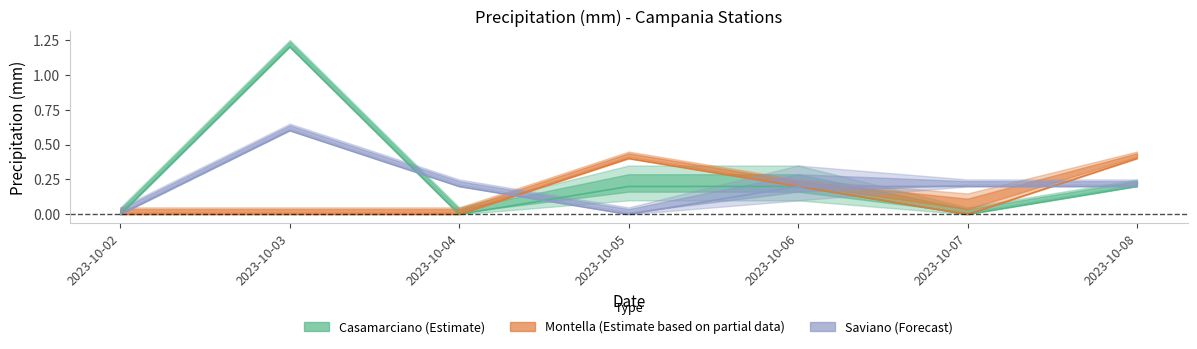

Reading left to right, extract all data points from this chart.

Casamarciano: 0.0	1.2	0.0	0.2	0.2	0.0	0.2
Montella: 0.0	0.0	0.0	0.4	0.2	0.0	0.4
Saviano: 0.0	0.6	0.2	0.0	0.2	0.2	0.2